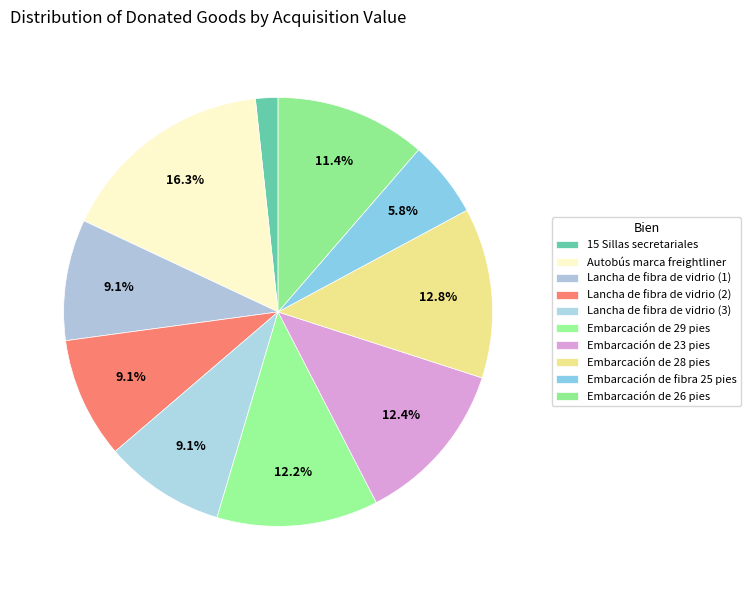

Count the number of slices in the pie.

10